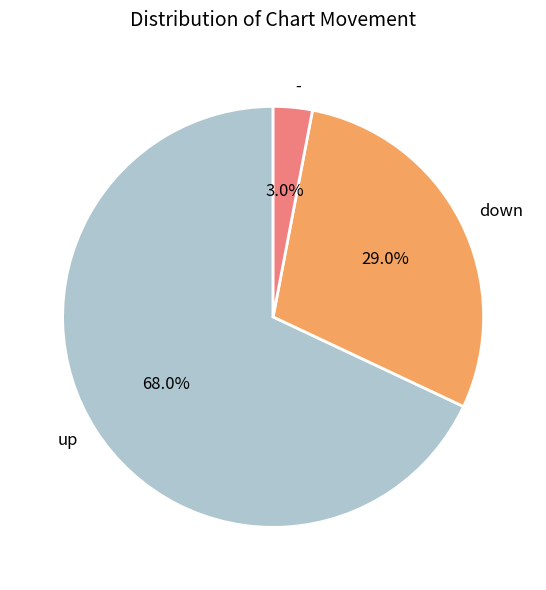

How many slices are in this pie chart?

3